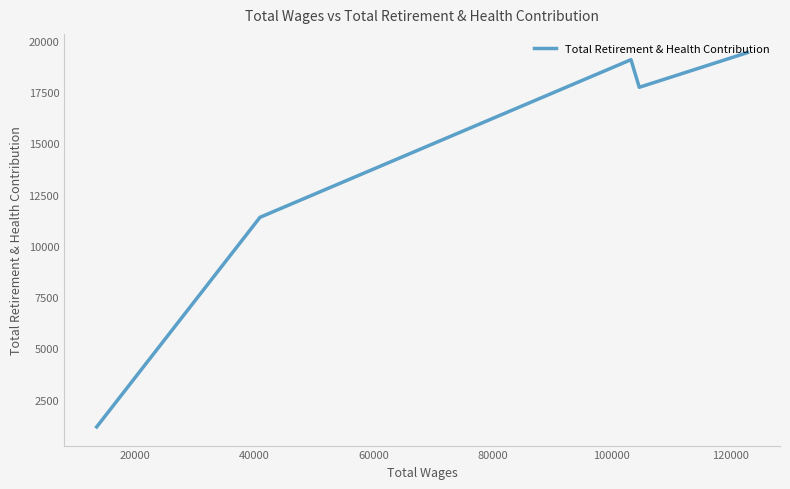

Count the number of categories in the chart.

5